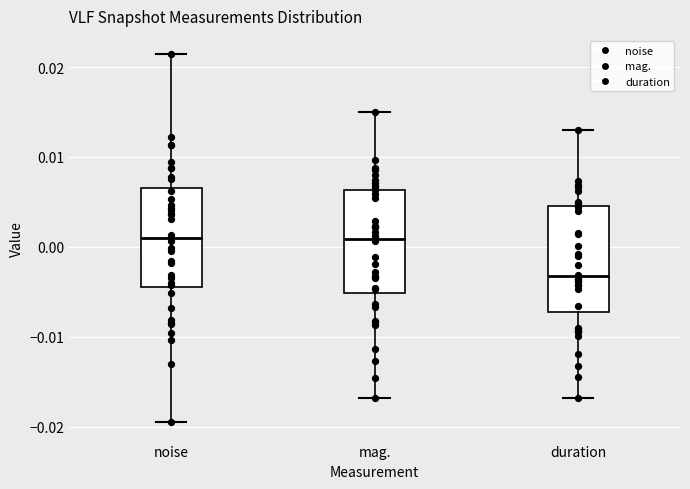

Reading left to right, read every box against the y-axis: the position of its median line, the range the box covers, and the ends of its whiskers. The values are not printed on the chart, so give them approximately, as read against the axis.

noise: median 0.001, box -0.004 to 0.006, whiskers -0.020 to 0.021
mag.: median 0.001, box -0.005 to 0.006, whiskers -0.017 to 0.015
duration: median -0.003, box -0.007 to 0.004, whiskers -0.017 to 0.013